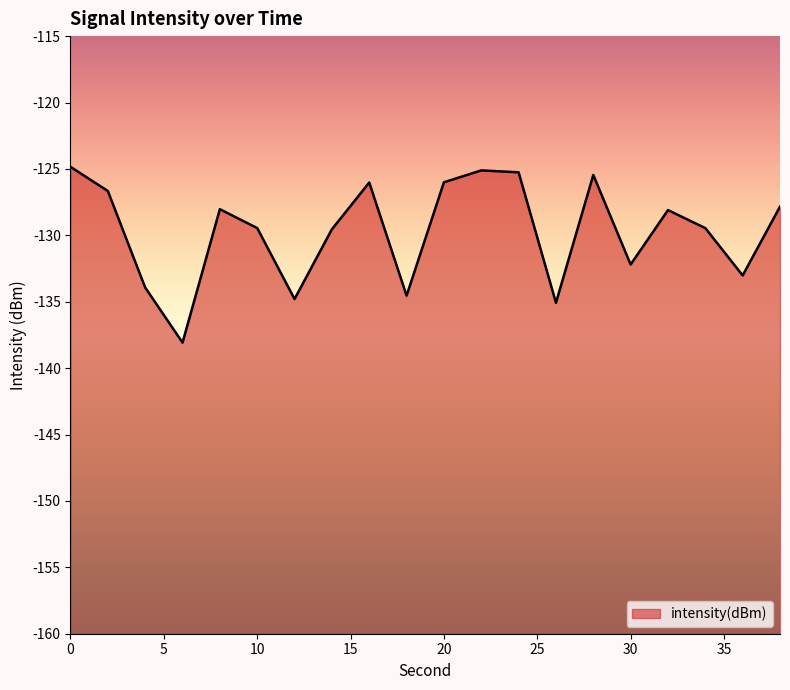

Does the chart display data point markers on the line(s)?

No